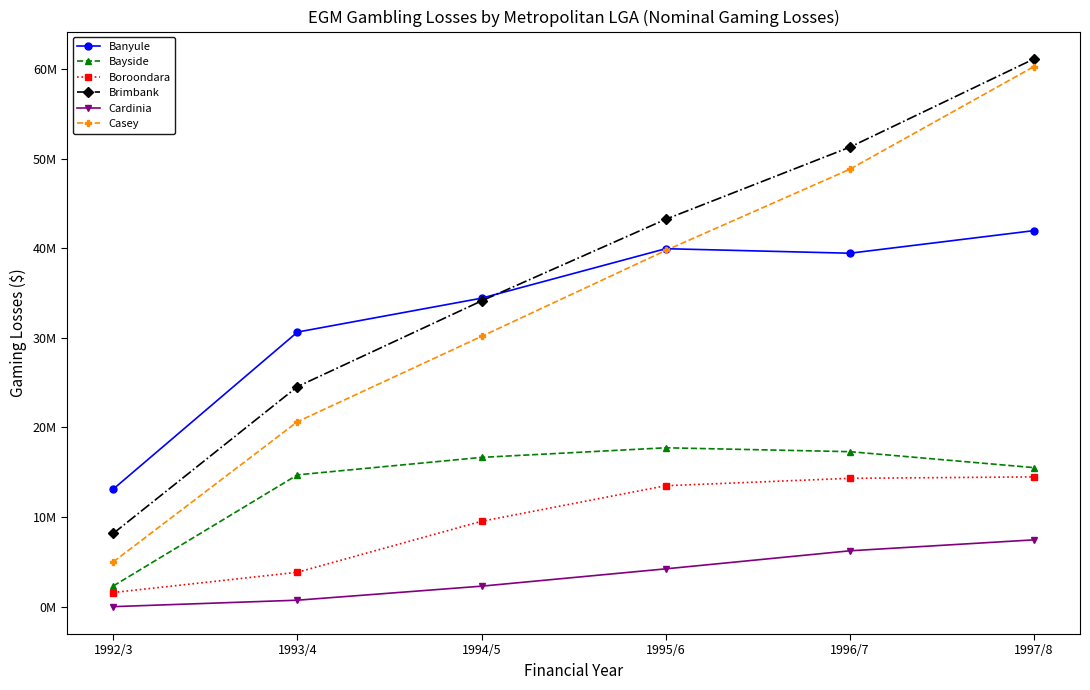

Is this an area chart (filled region under the line)?

No